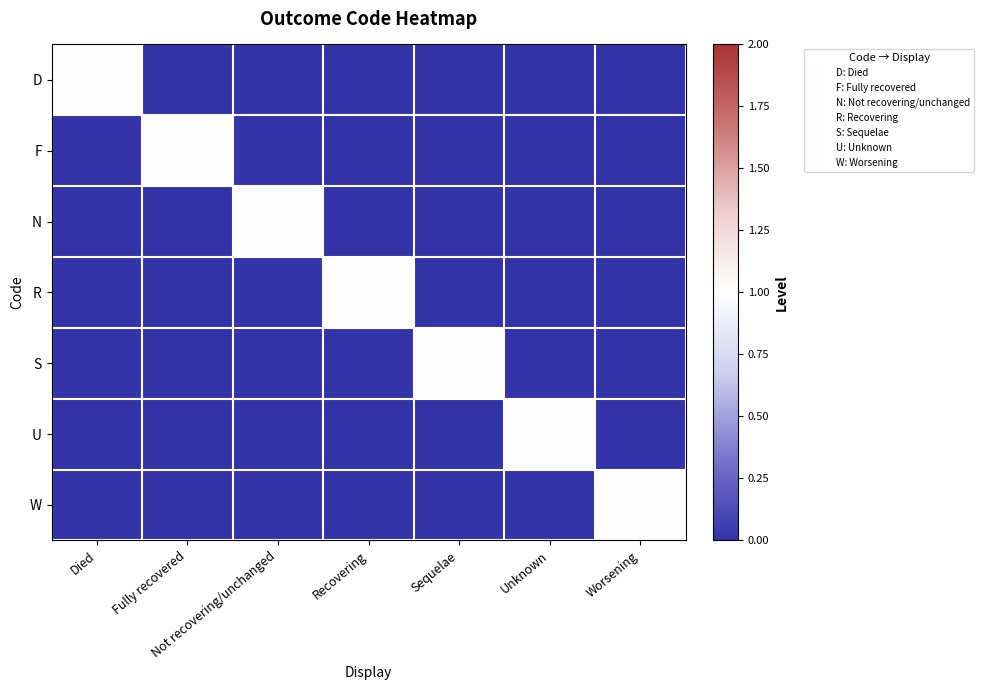

How many distinct data groups are displayed?

7